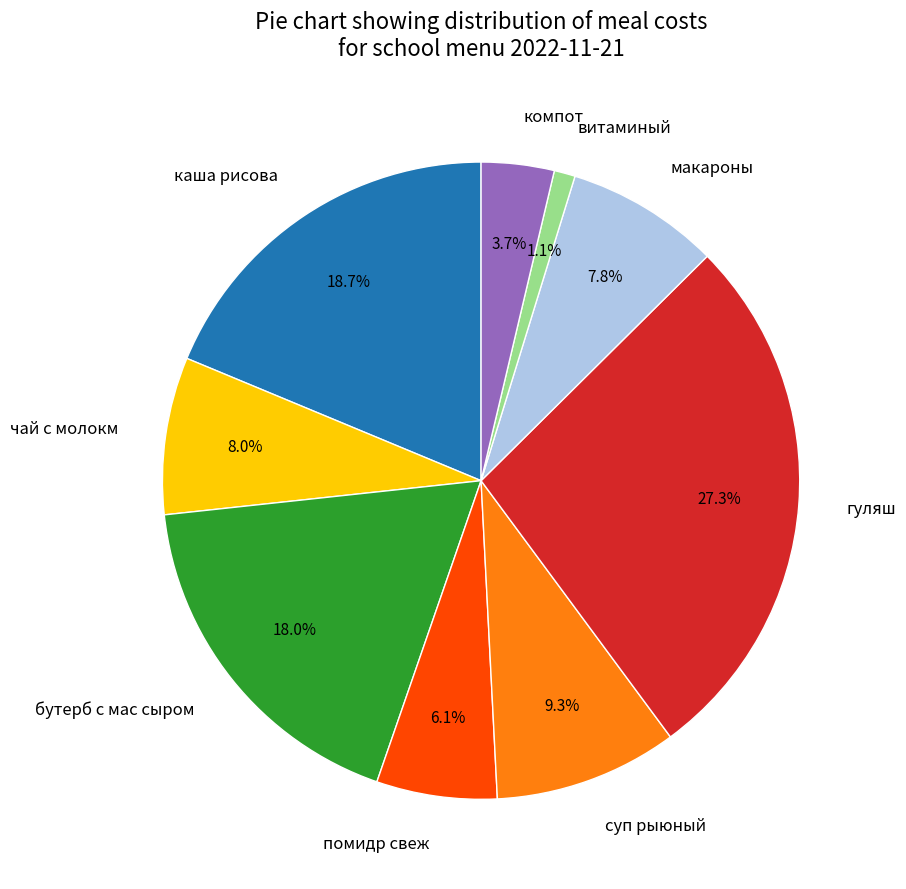

What is the smallest slice in the pie chart?

витаминый